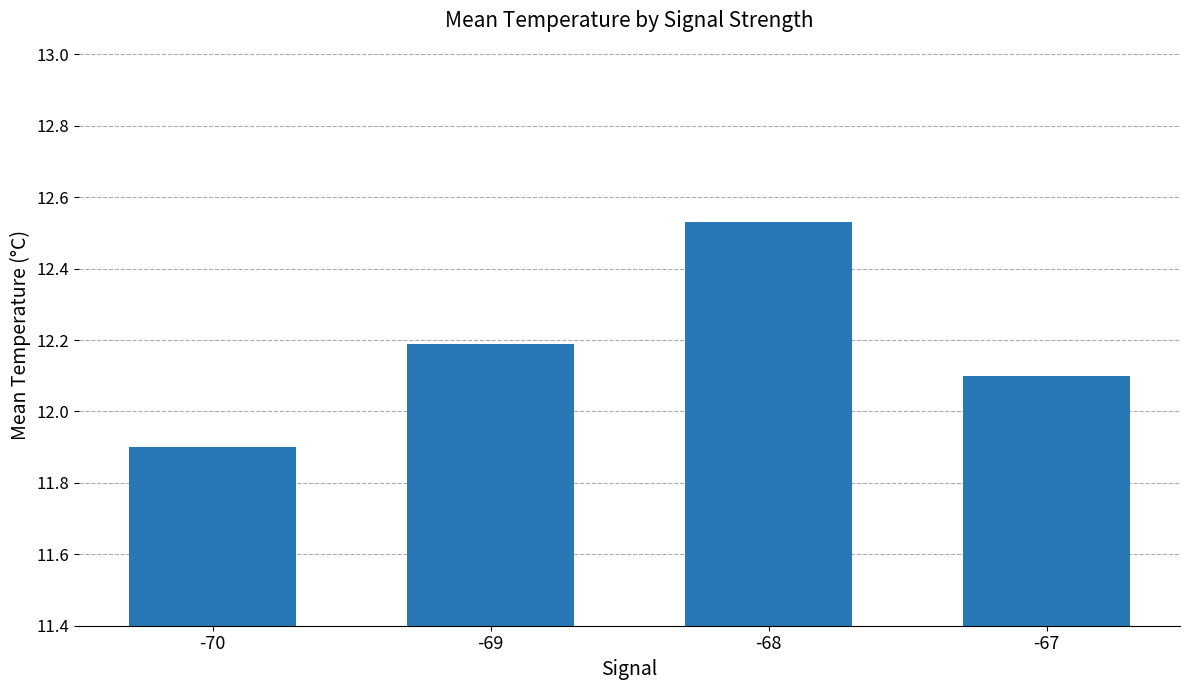

What is the difference between the second highest and second lowest values?

0.1